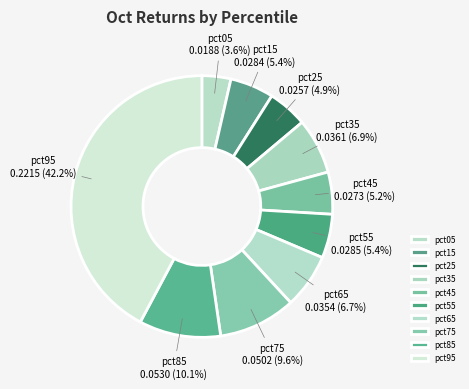

Which category has the biggest portion of the pie?

pct95